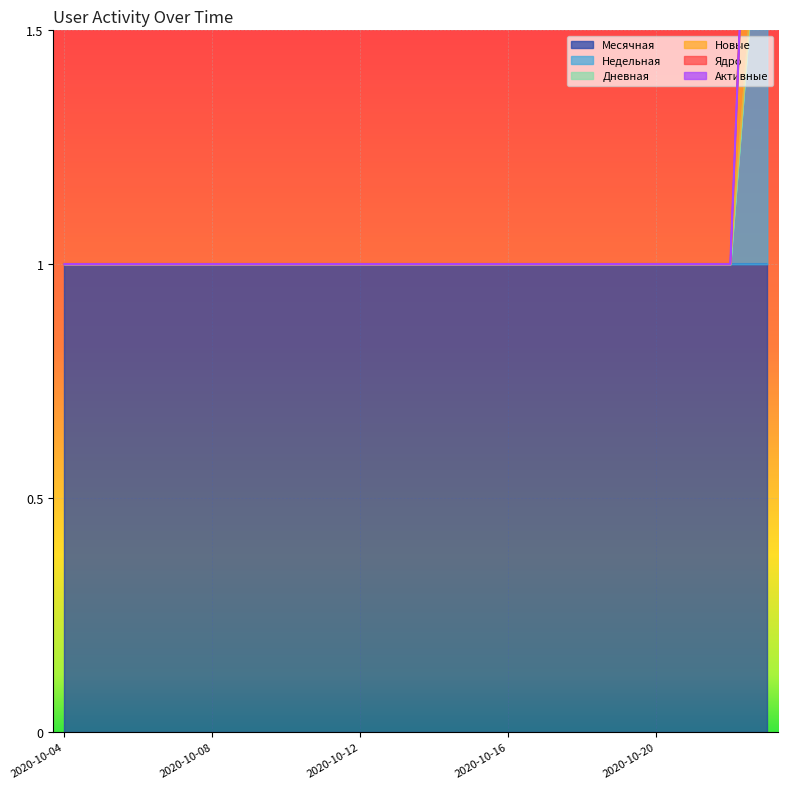

Rank the categories by Недельная value from lowest to highest.

2020-10-04, 2020-10-05, 2020-10-06, 2020-10-07, 2020-10-08, 2020-10-09, 2020-10-10, 2020-10-11, 2020-10-12, 2020-10-13, 2020-10-14, 2020-10-15, 2020-10-16, 2020-10-17, 2020-10-18, 2020-10-19, 2020-10-20, 2020-10-21, 2020-10-22, 2020-10-23